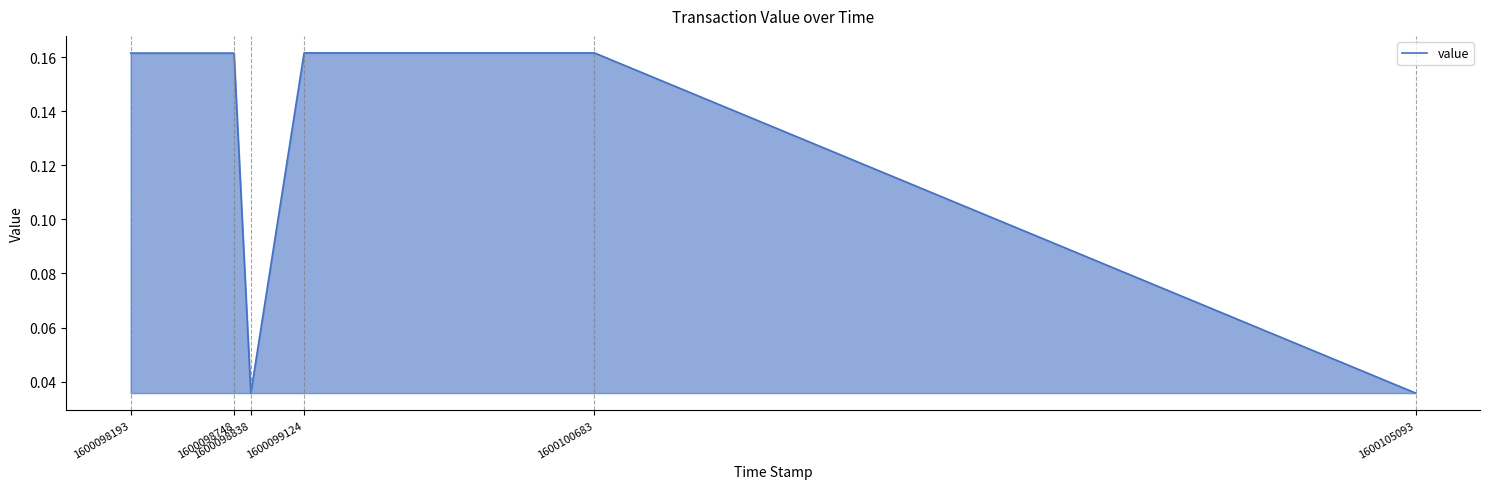

How many interior local valleys (lower than both neighbors) does the data have?

1